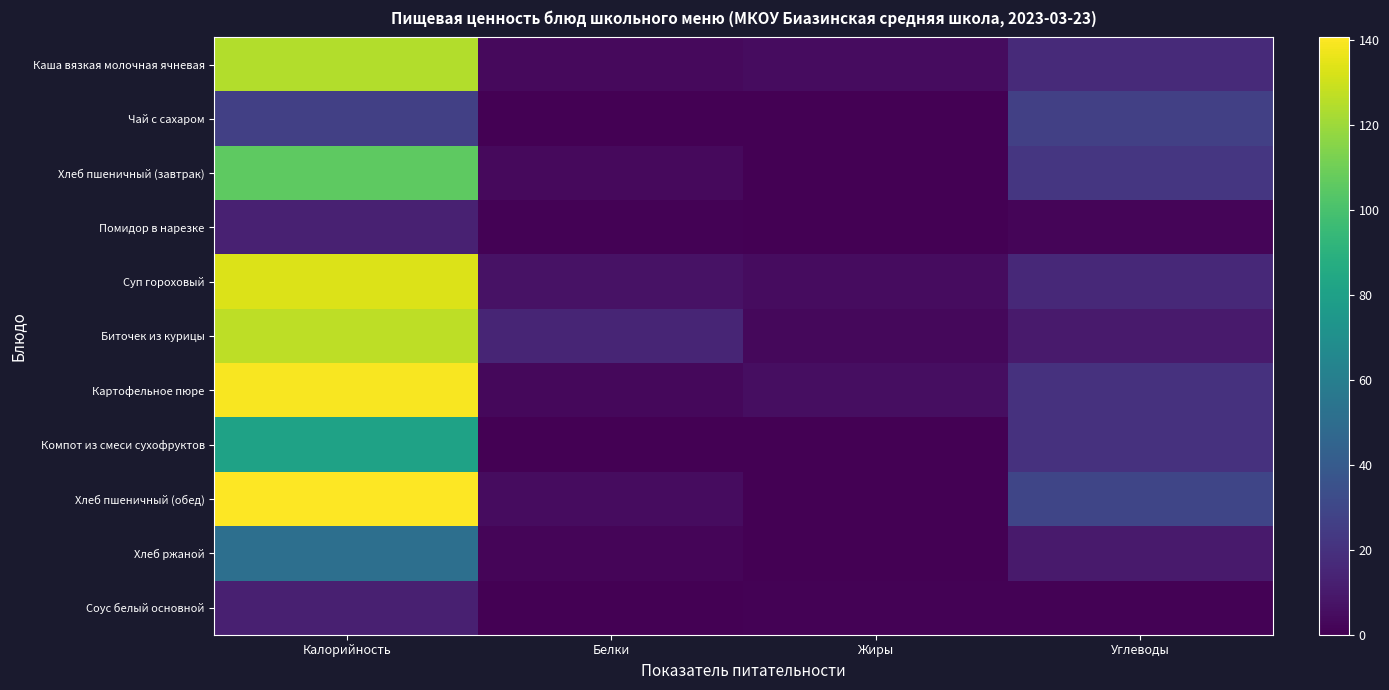

What is the difference between the highest and lowest values at Углеводы?

28.6